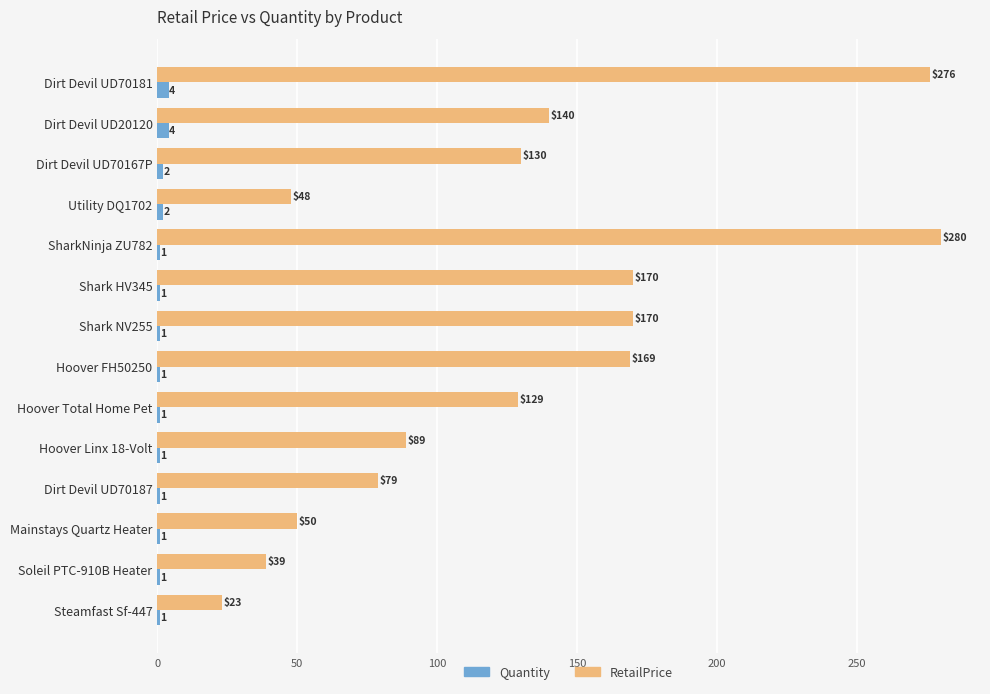

List the series in order of their peak value, highest first.

RetailPrice, Quantity